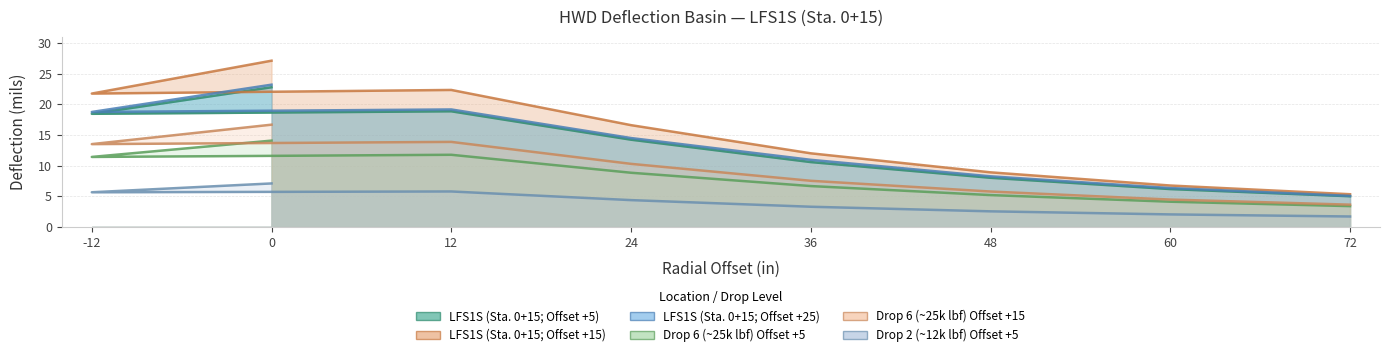

The LFS1S (Sta. 0+15; Offset +15) series shows 8.9 at 48. True or false?

True